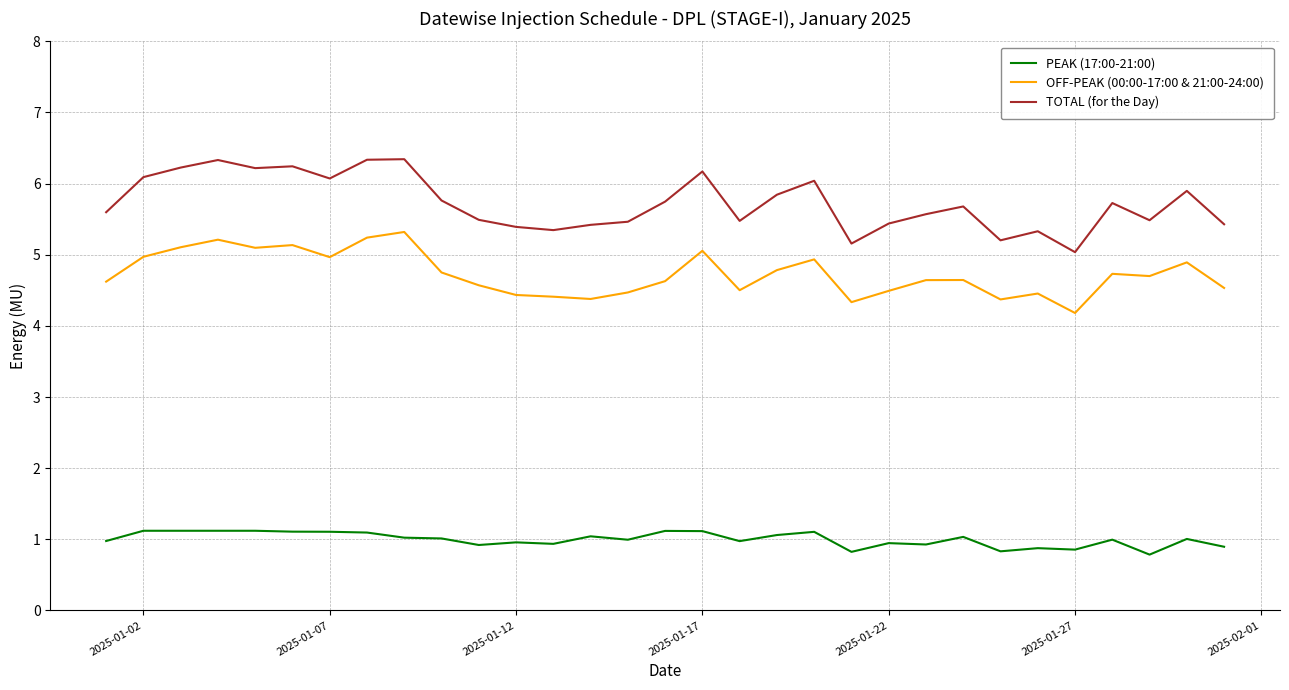

True or false: PEAK (17:00-21:00) and TOTAL (for the Day) intersect in this chart.

False